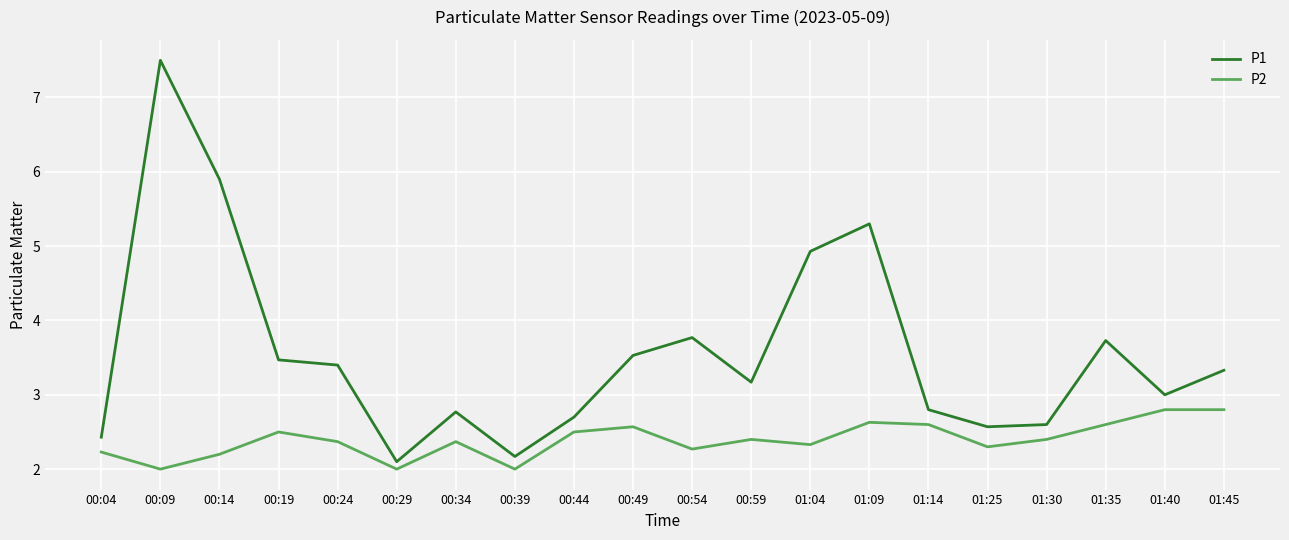

True or false: P1 and P2 cross at least once.

False